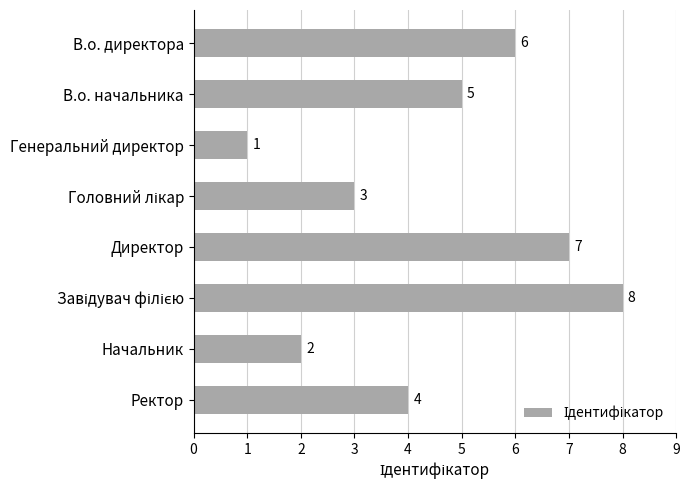

What is the difference between the second highest and second lowest values?

5